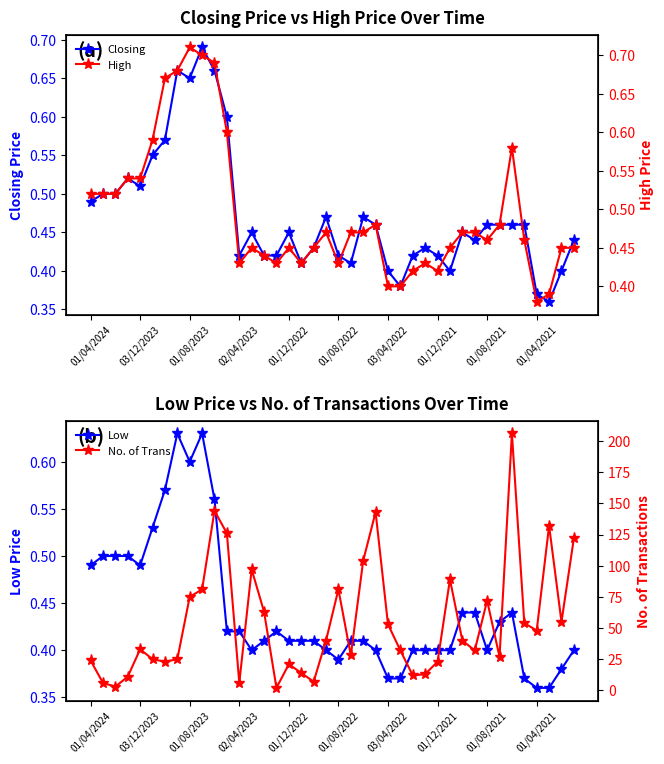

How many Closing values are between 0 and 1?

40